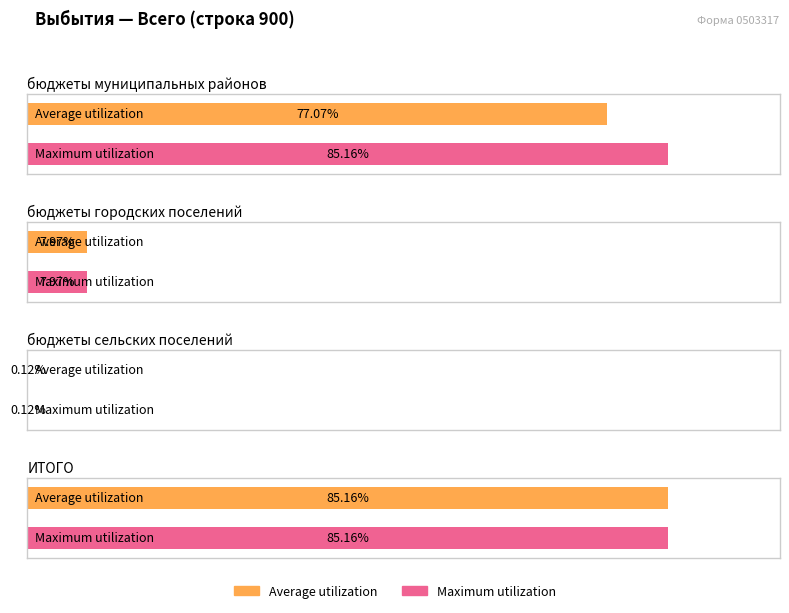

Between бюджеты муниципальных районов and бюджеты сельских поселений, which series saw the biggest shift?

Maximum utilization